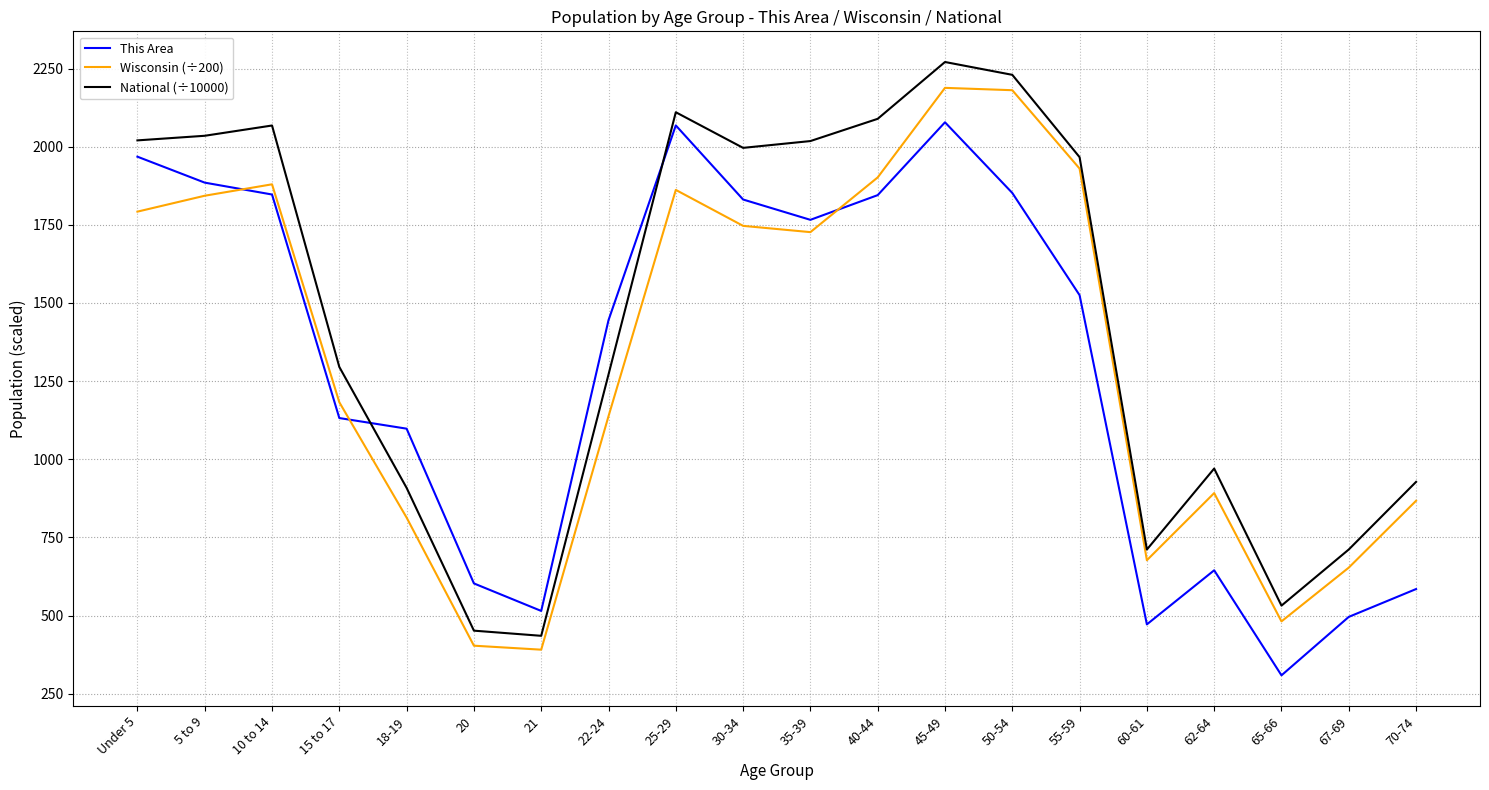

What is the sum of the Wisconsin (÷200) values at 35-39 and 55-59?

3656.6